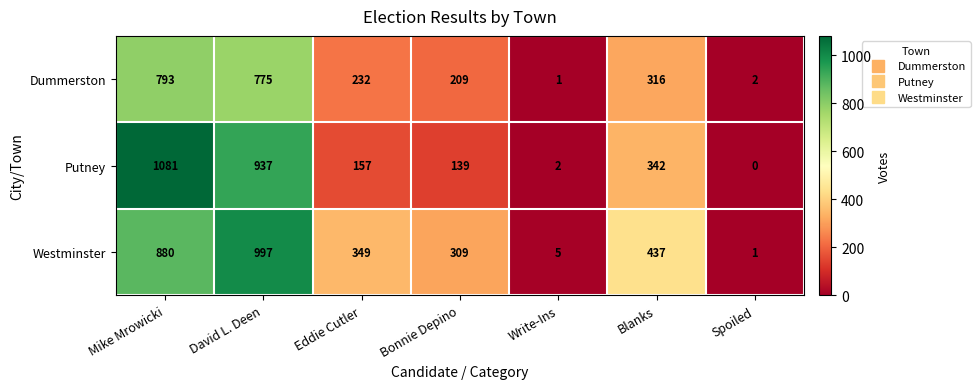

Reading left to right, transcribe all the data shown in this chart.

Dummerston: 793	775	232	209	1	316	2
Putney: 1081	937	157	139	2	342	0
Westminster: 880	997	349	309	5	437	1